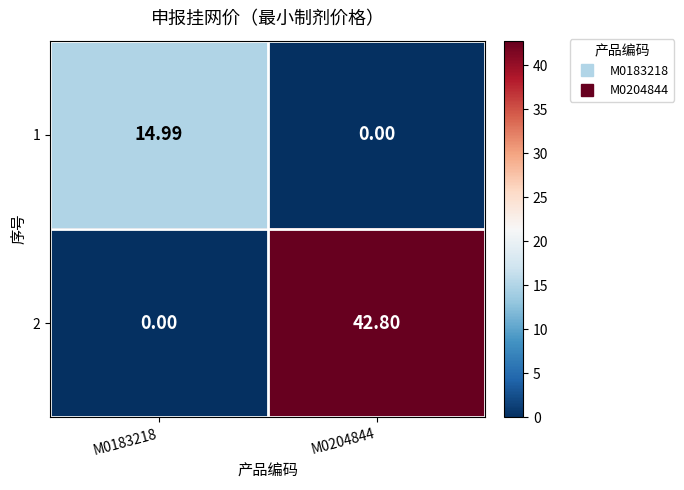

Which series has the largest total across all categories?

2